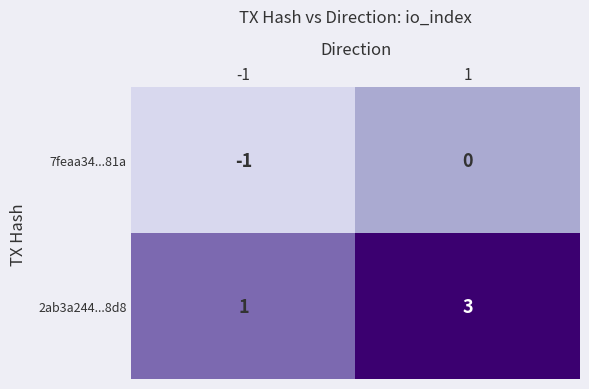

Rank the series by their average value, from highest to lowest.

2ab3a244...8d8, 7feaa34...81a